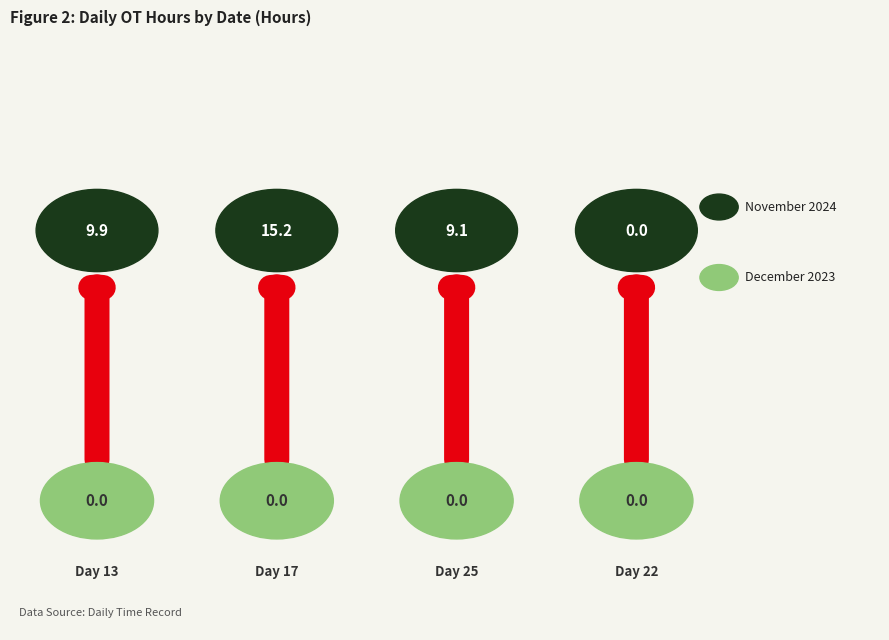

At which label is November 2024 closest to 7?

Day 25